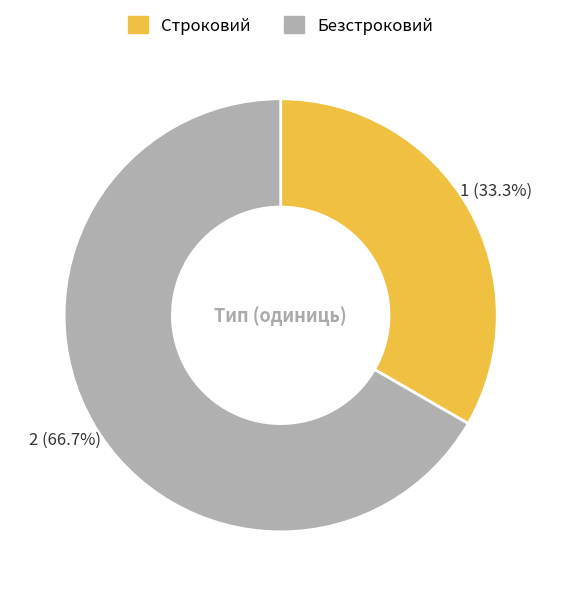

What is the ratio of the value at Строковий to the value at Безстроковий?

0.5